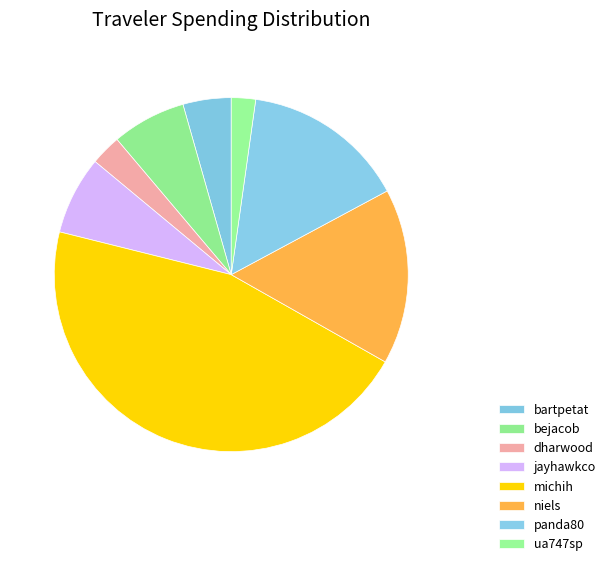

Does dharwood represent more than half of the total?

No